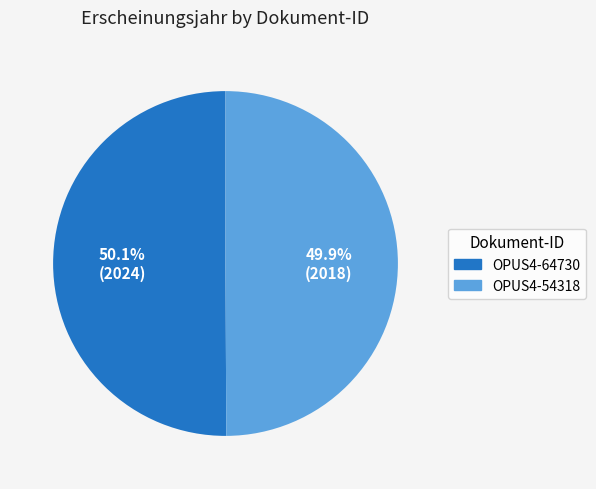

To the nearest percent, what portion does OPUS4-54318 represent?

50%